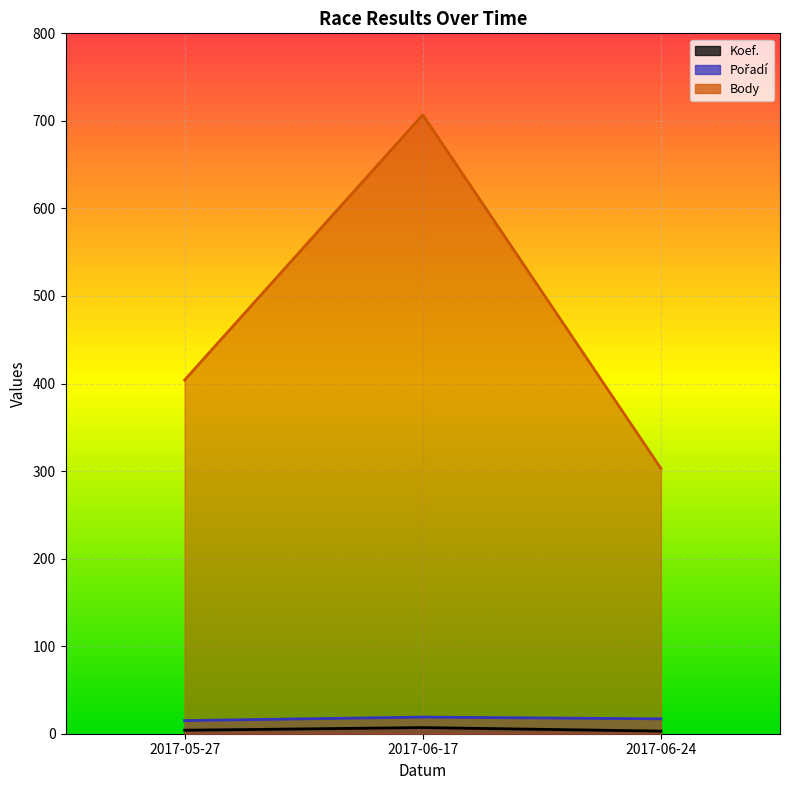

Reading left to right, extract all data points from this chart.

Koef.: 404	707	303
Pořadí: 15	19	17
Body: 4	7	3